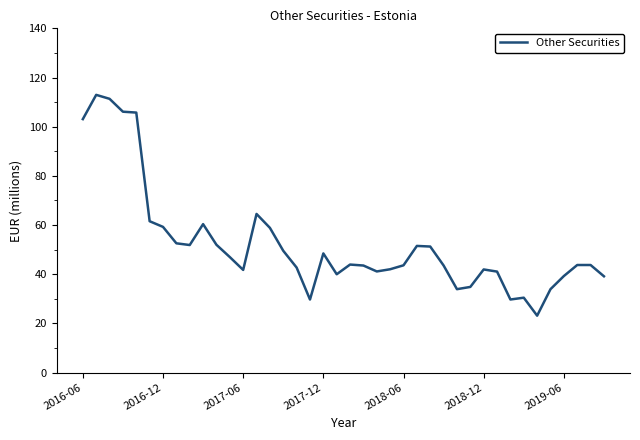

What is the difference between the maximum and minimum values?

89.8